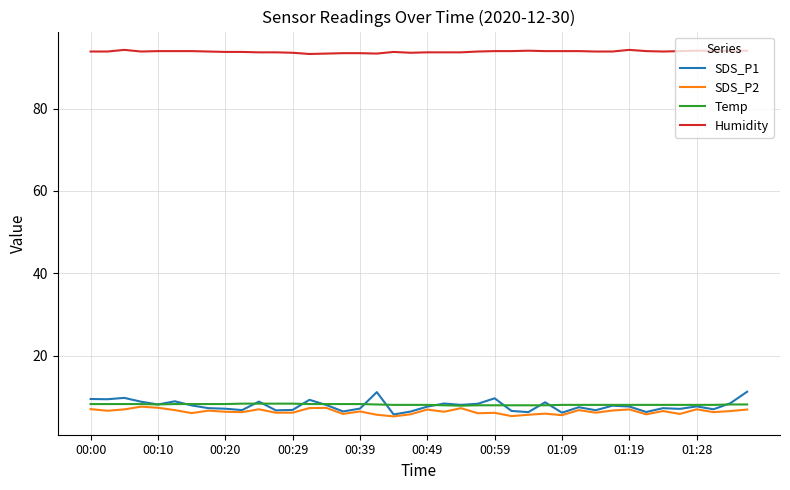

What is the maximum value shown in the chart?

94.3